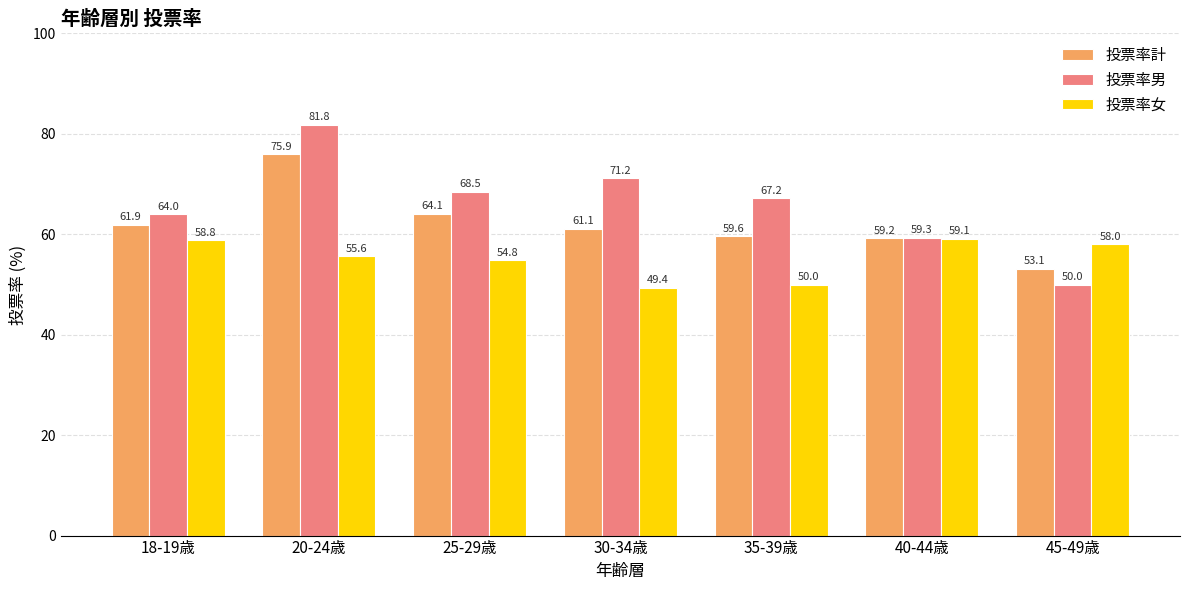

Between 20-24歳 and 40-44歳, which series saw the biggest shift?

投票率男